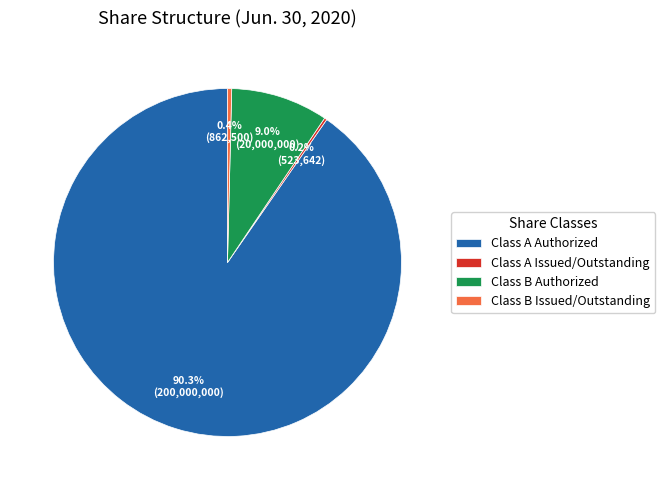

Is it true that Class B Authorized is 3% of the pie?

False